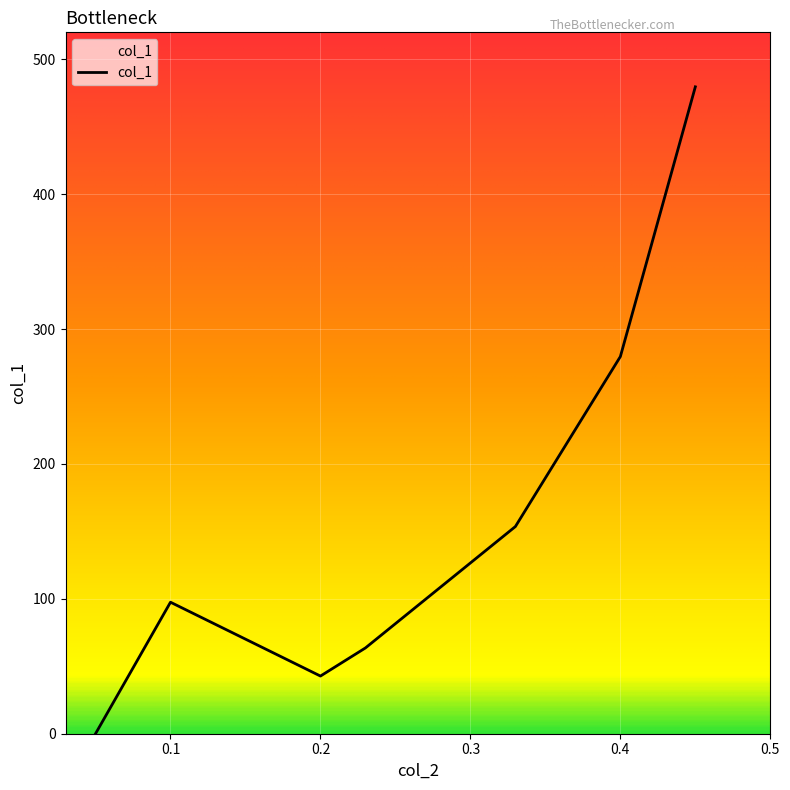

How many interior local valleys (lower than both neighbors) does the data have?

1